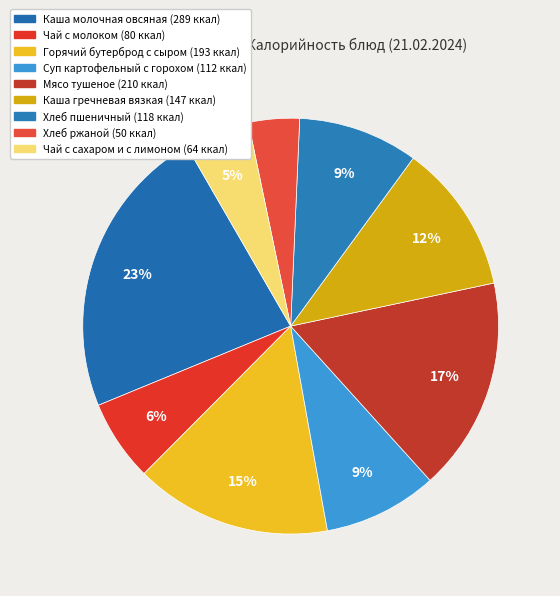

What is the largest slice in the pie chart?

Каша молочная овсяная